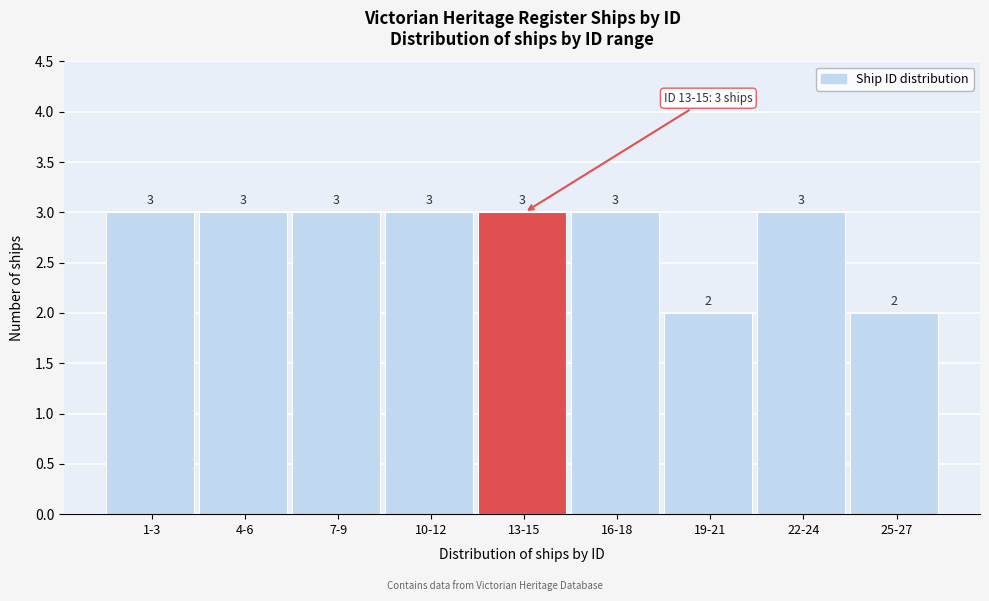

Reading left to right, list all the values displayed in this chart.

3	3	3	3	3	3	2	3	2